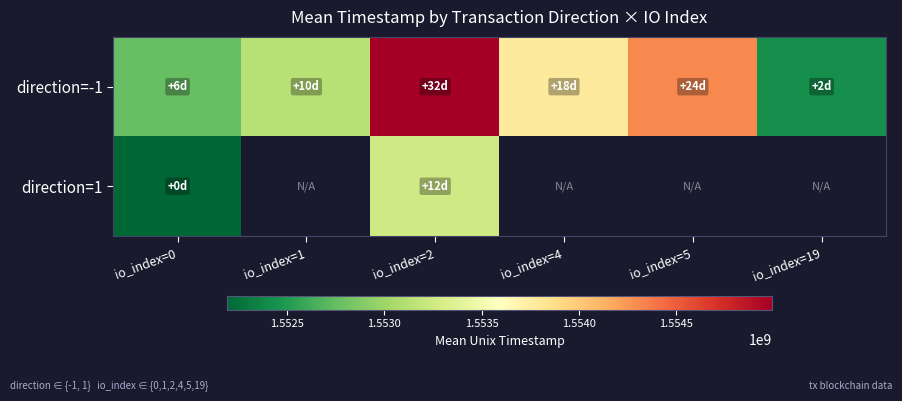

How many categories are shown in the chart?

6